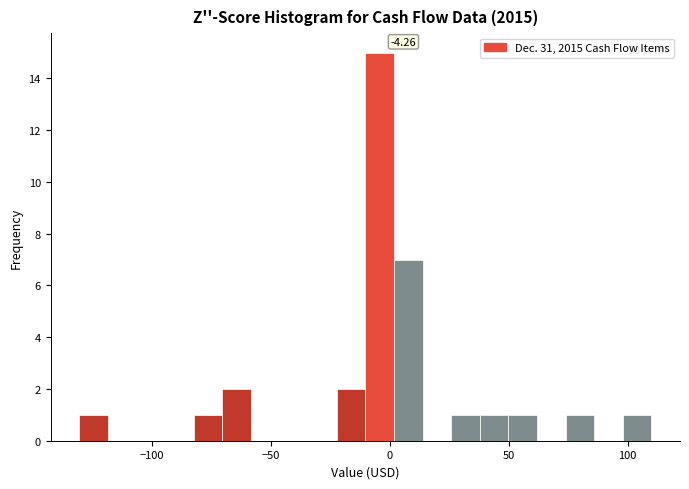

Read against the x-axis, roughly where is the centre of the tallest bar?

-5